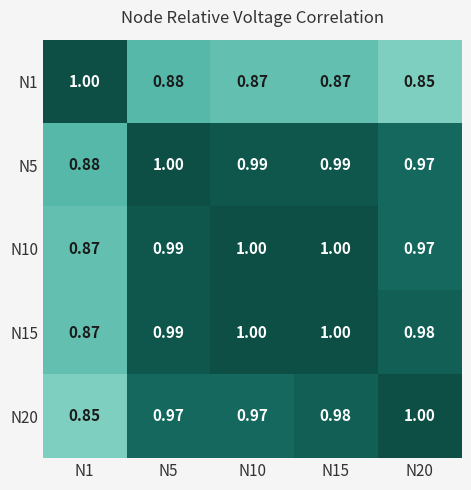

How many categories are shown in the chart?

5